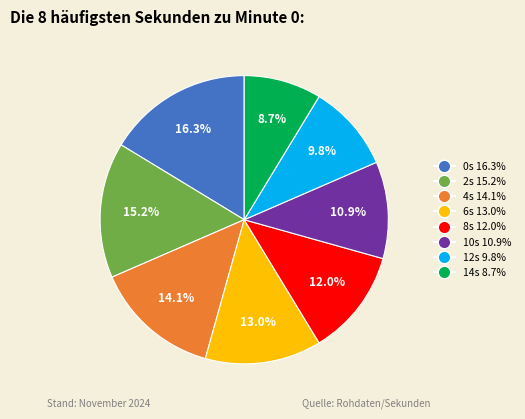

Does any single category account for the majority?

No